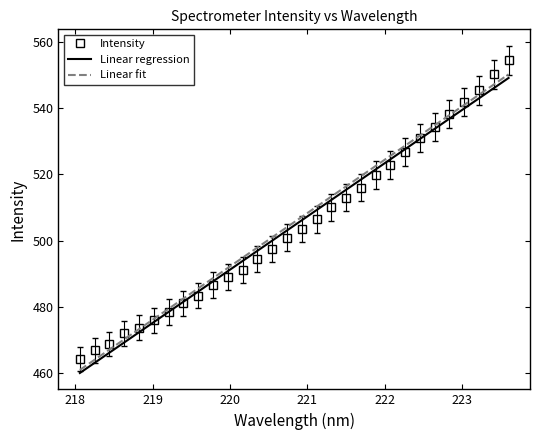

Which series has the largest range (max minus min)?

Intensity